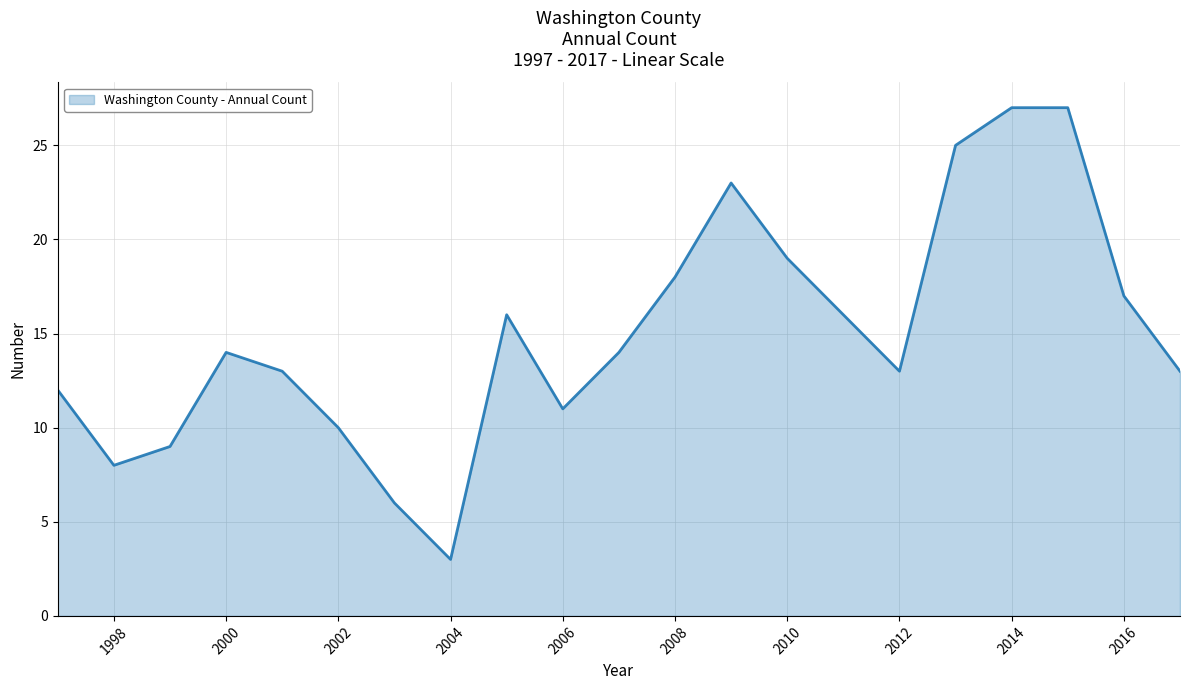

What is the difference between the maximum and minimum values?

24